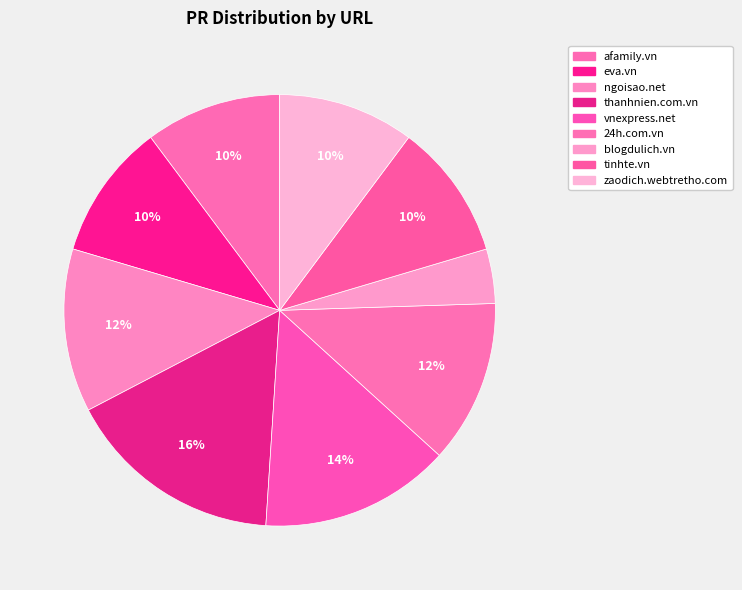

Count the number of slices in the pie.

9